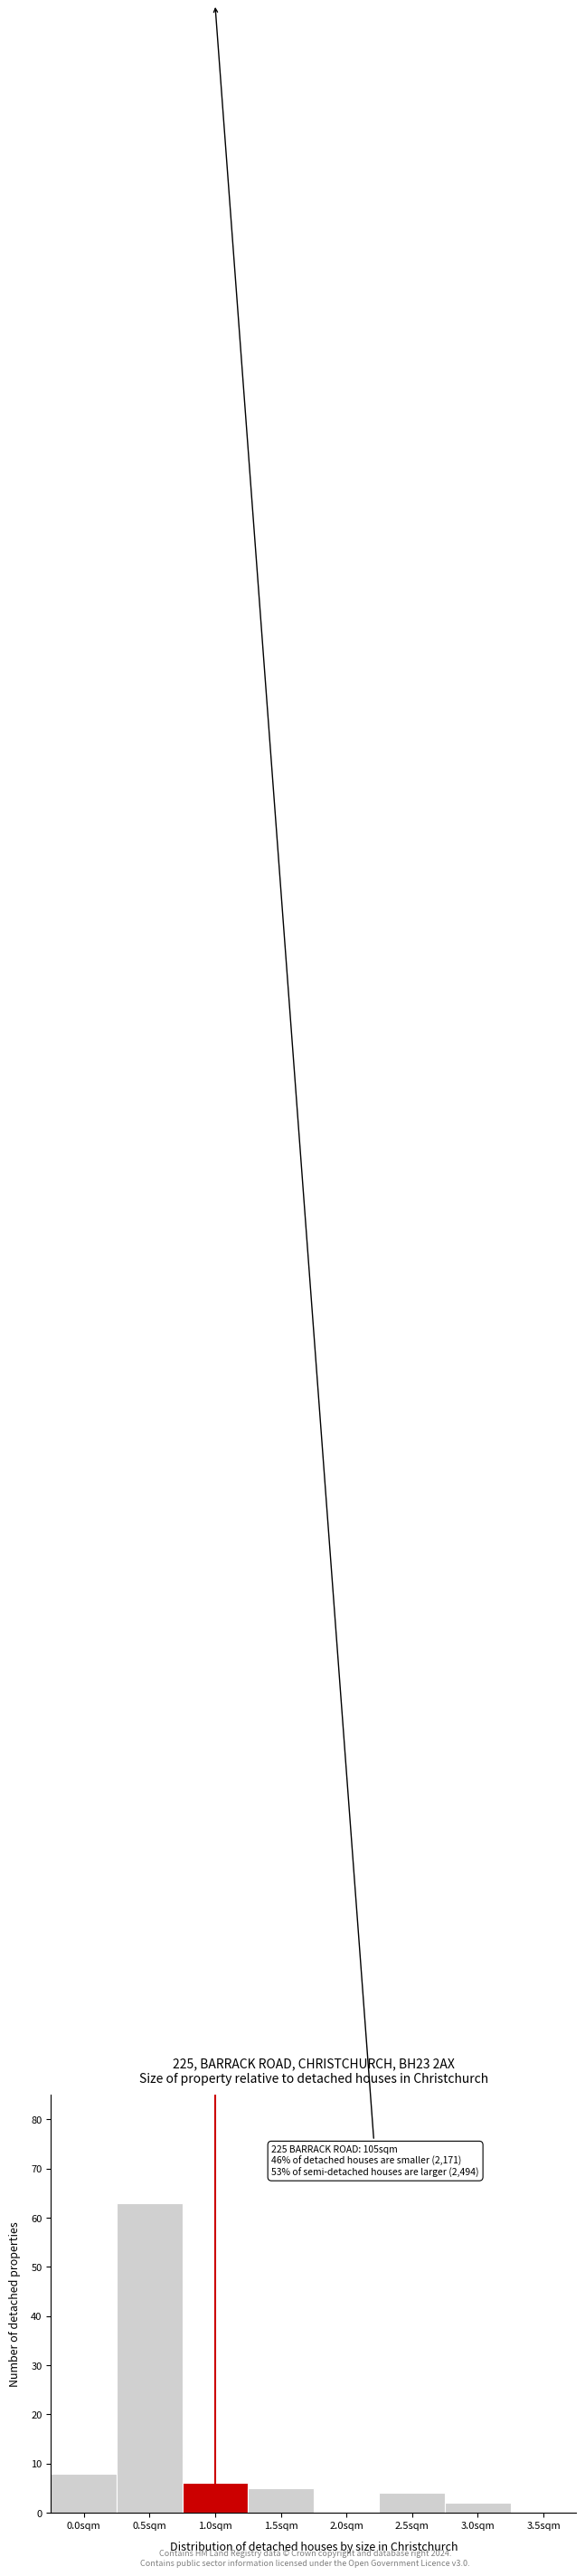

Reading left to right, list all the values displayed in this chart.

0.0sqm=8	0.5sqm=63	1.0sqm=6	1.5sqm=5	2.0sqm=0	2.5sqm=4	3.0sqm=2	3.5sqm=0